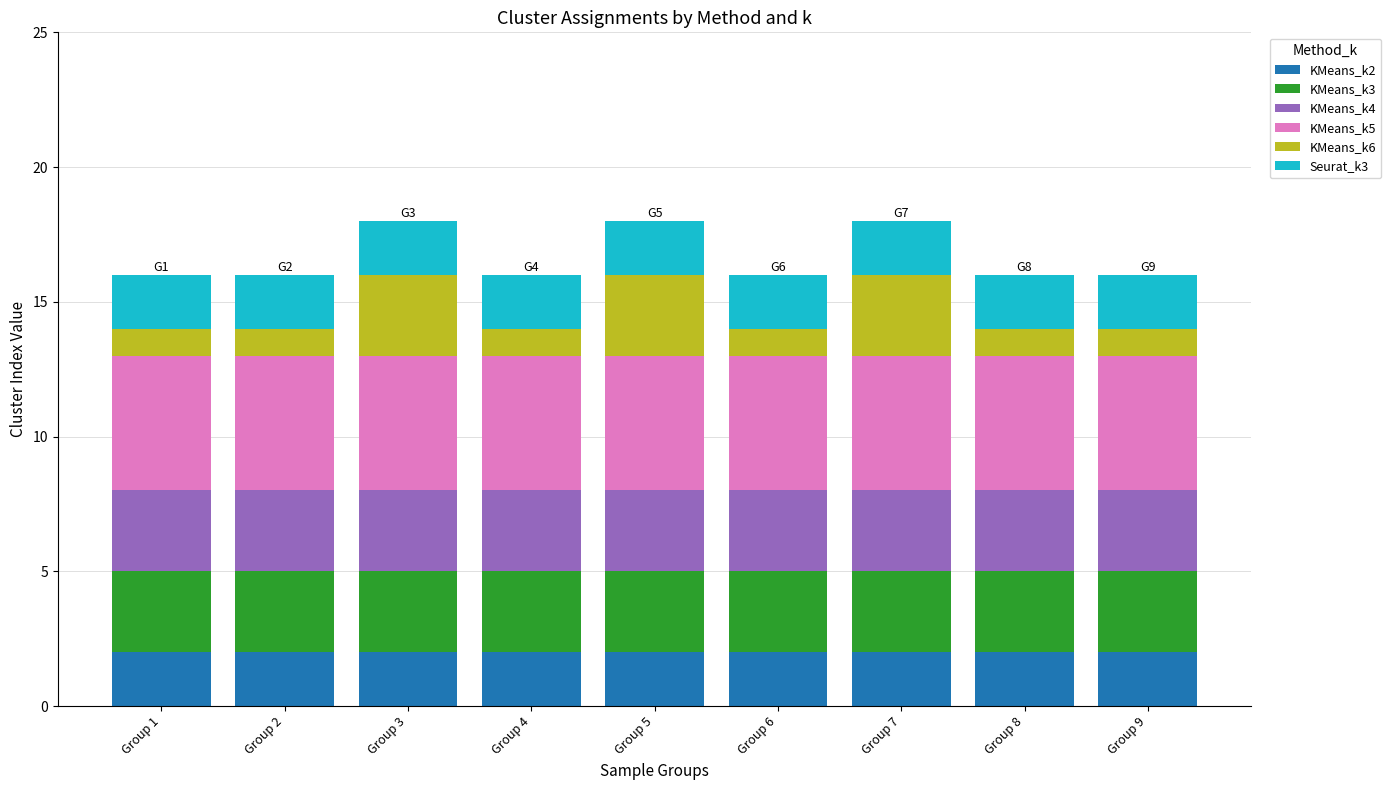

What is the total value across all series at Group 7?

18